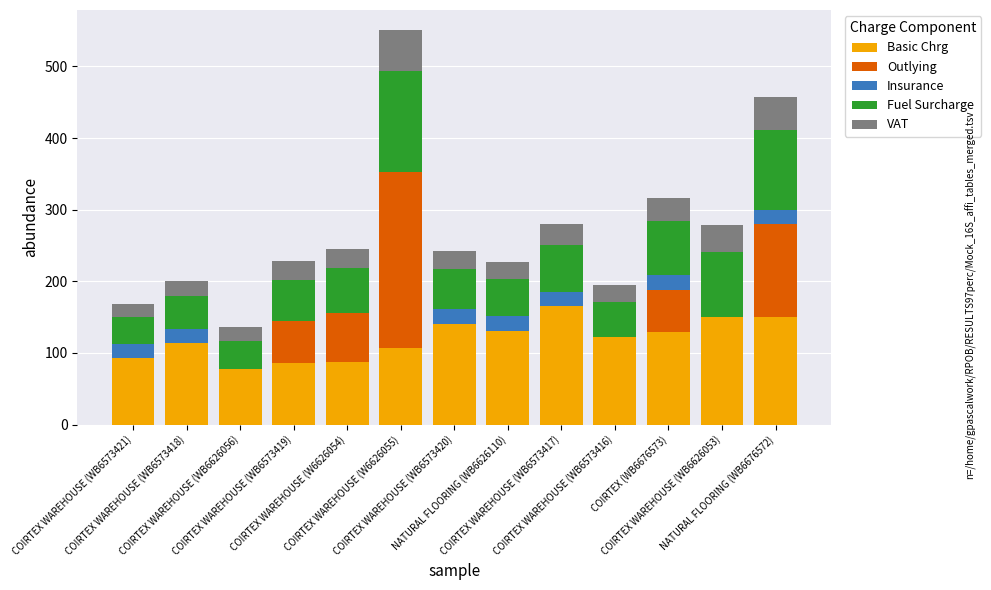

Are the bars grouped side by side (vs. stacked)?

No